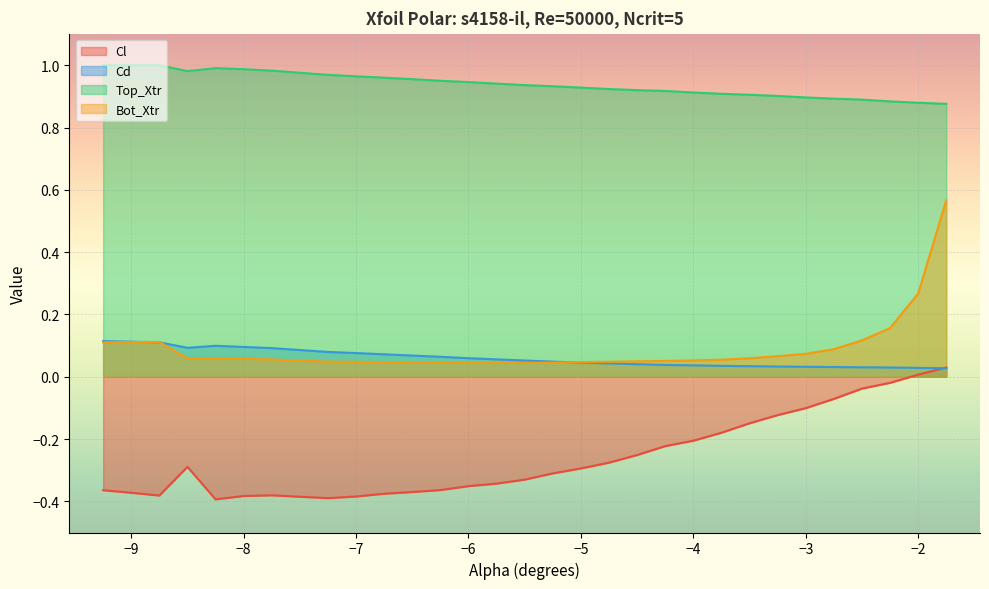

What is the maximum value for Cd?

0.1